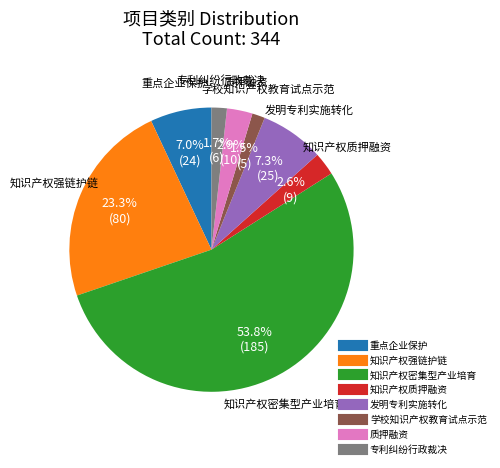

How many slices are in this pie chart?

8